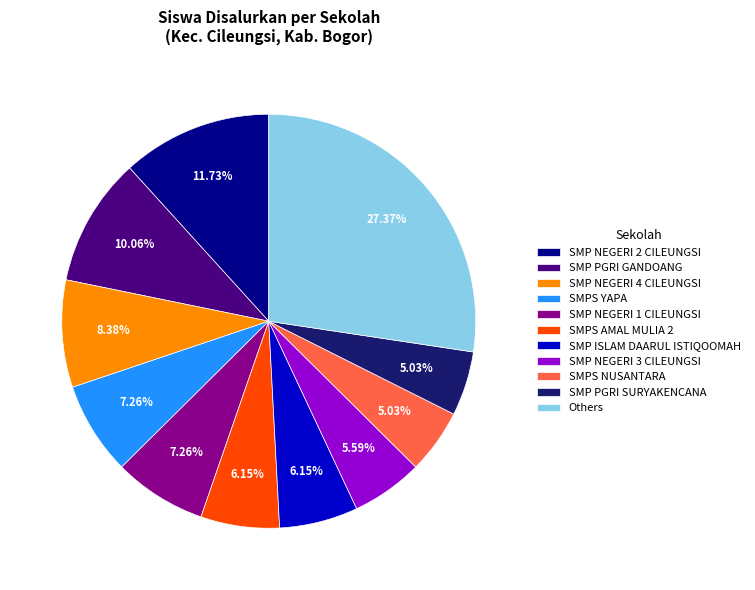

Does SMPS AMAL MULIA 2 account for over 50% of the chart?

No